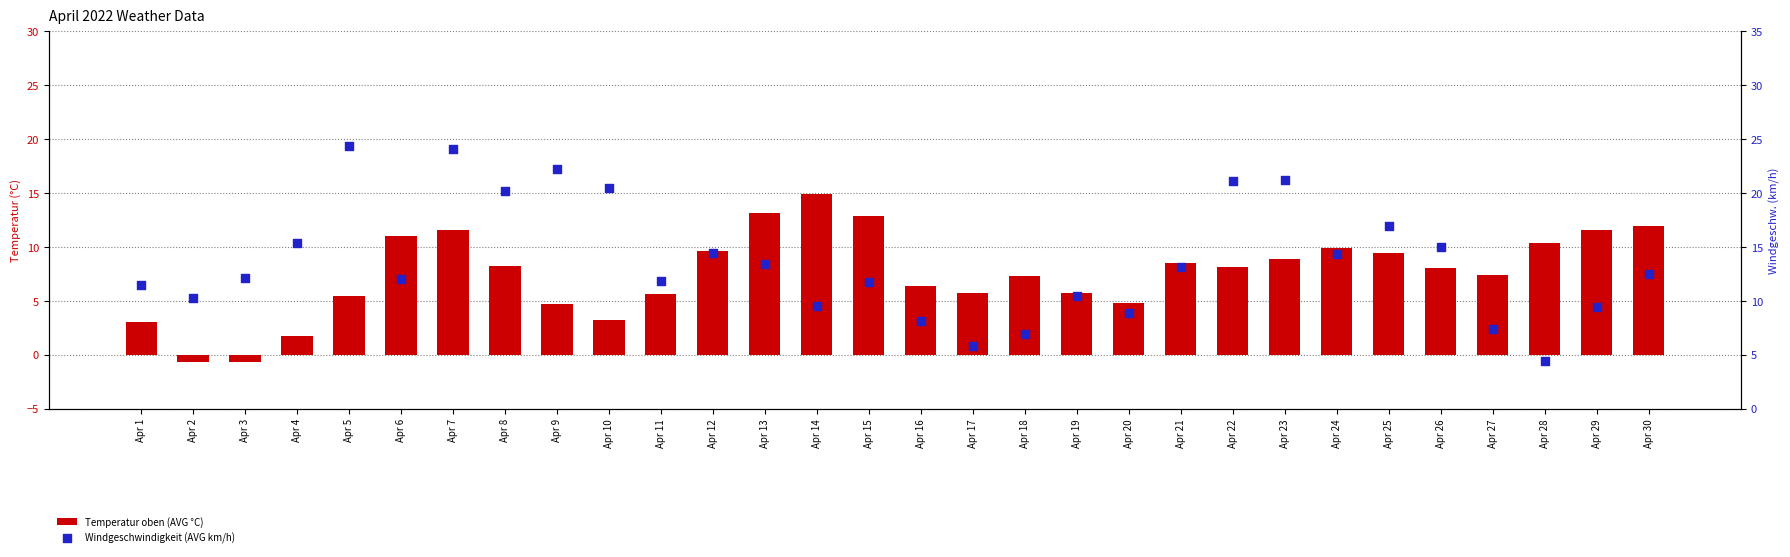

At how many categories does at least one series exceed 12?

18